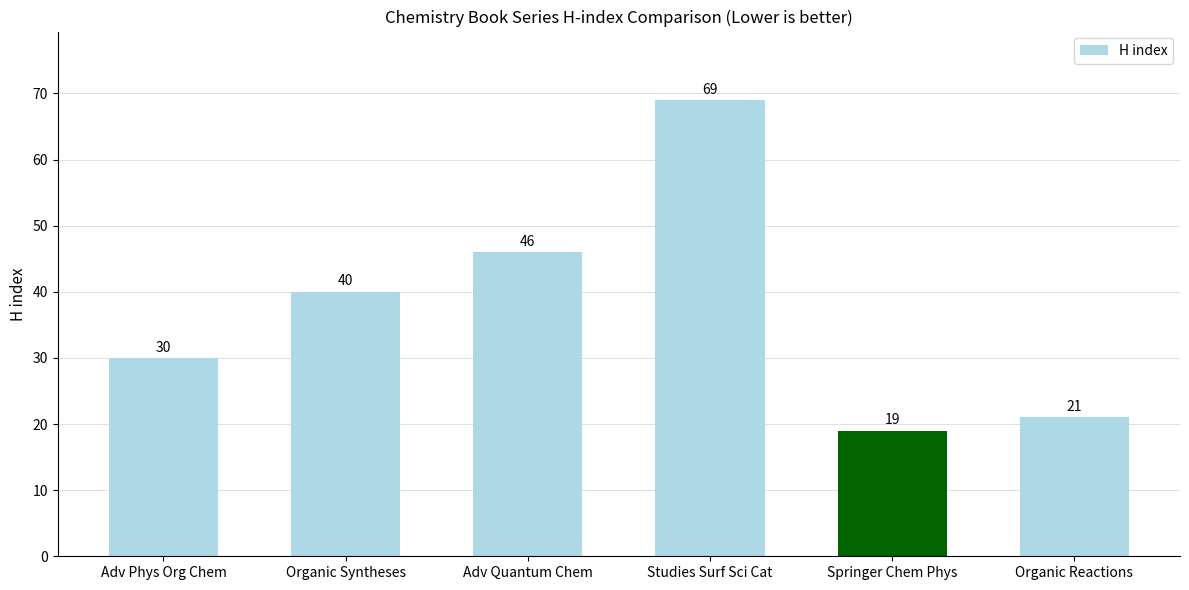

What is the difference between the values at Organic Syntheses and Studies Surf Sci Cat?

29